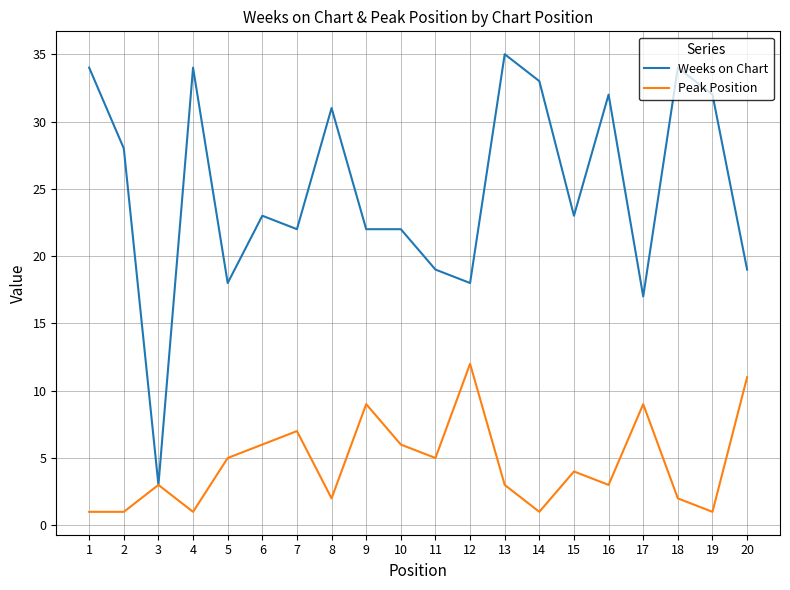

What are all the series names shown in the legend?

Weeks on Chart, Peak Position